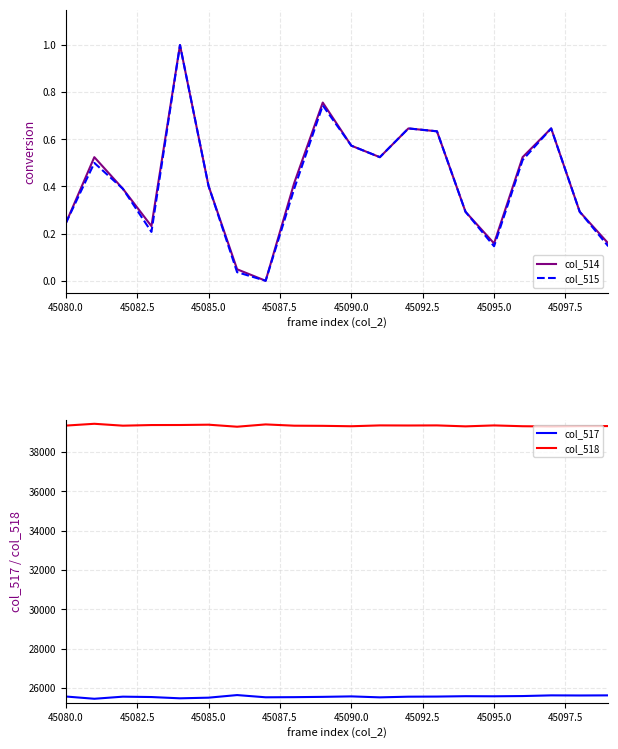

What is the value of the col_518 point at the 1st from the left?

39342.0